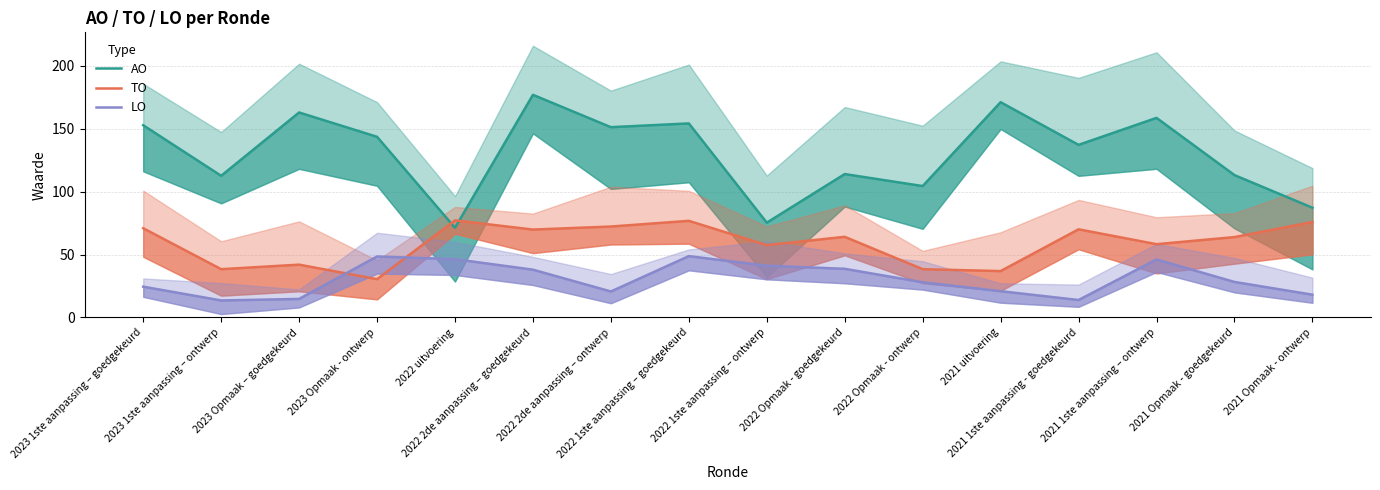

What is the approximate value of LO at 2023 1ste aanpassing – goedgekeurd?

24.5